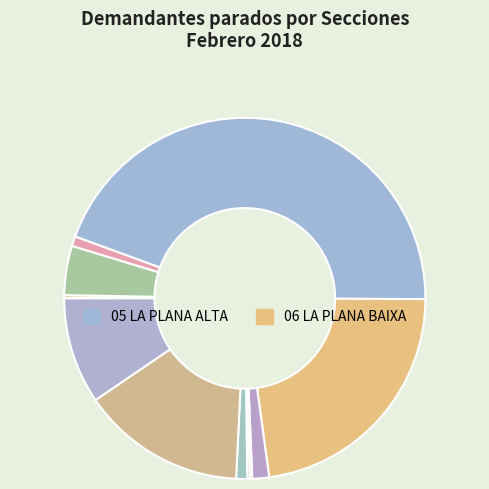

Is there a majority slice in this chart?

No